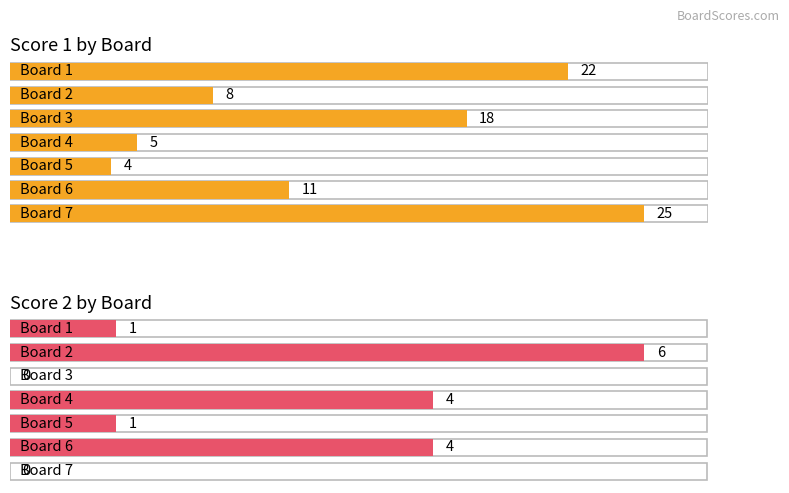

What is the difference between the Score 2 values at 2 and 1?

5